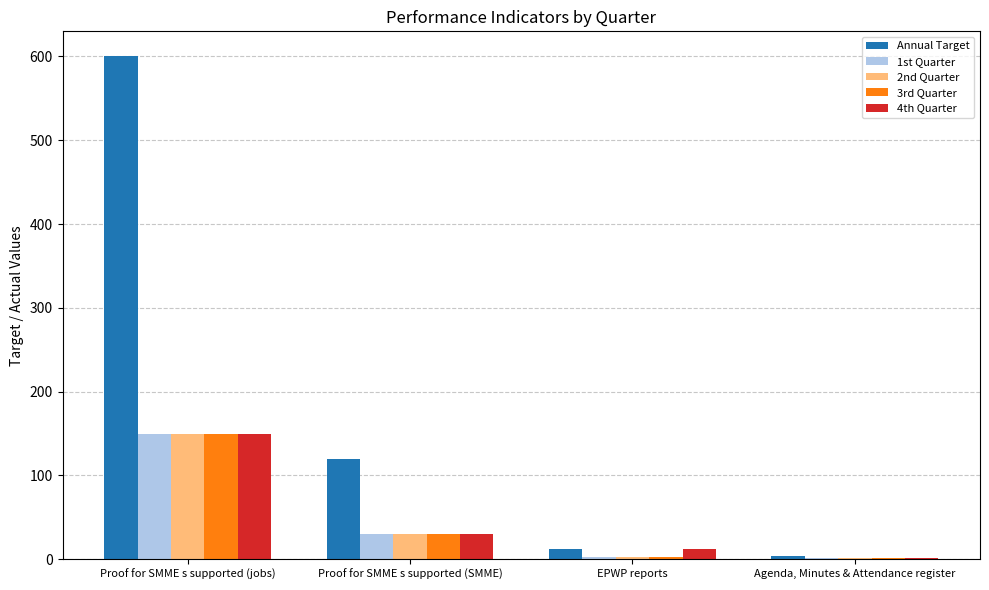

Between Proof for SMME s supported (SMME) and Agenda, Minutes & Attendance register, which series saw the biggest shift?

Annual Target